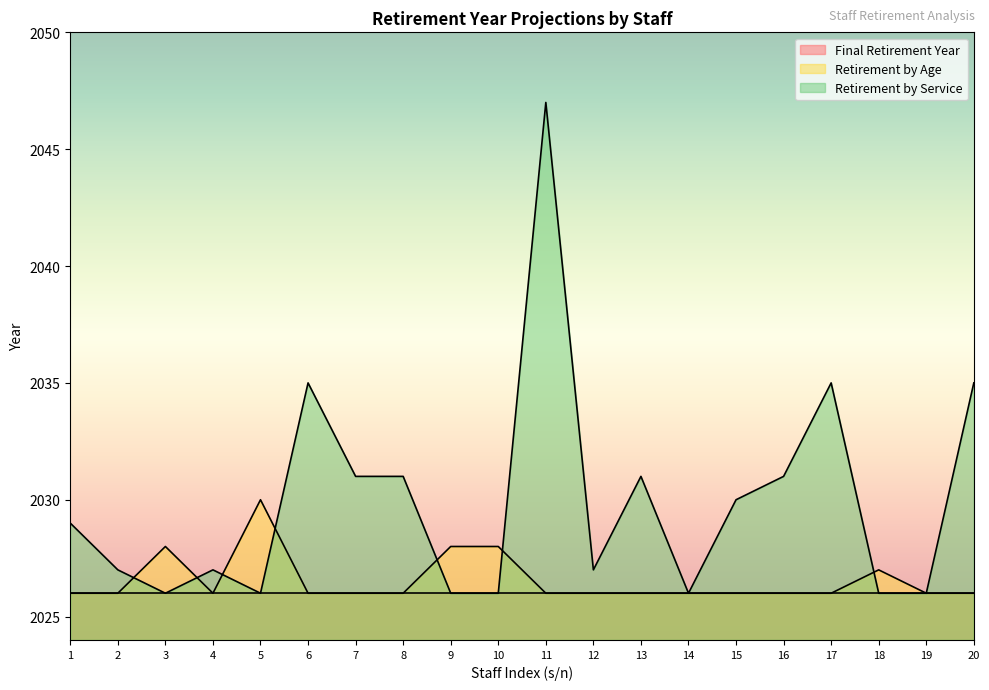

Reading left to right, list all the values displayed in this chart.

Retirement by Age: 1=2026	2=2026	3=2028	4=2026	5=2030	6=2026	7=2026	8=2026	9=2028	10=2028	11=2026	12=2026	13=2026	14=2026	15=2026	16=2026	17=2026	18=2027	19=2026	20=2026
Retirement by Service: 1=2029	2=2027	3=2026	4=2027	5=2026	6=2035	7=2031	8=2031	9=2026	10=2026	11=2047	12=2027	13=2031	14=2026	15=2030	16=2031	17=2035	18=2026	19=2026	20=2035